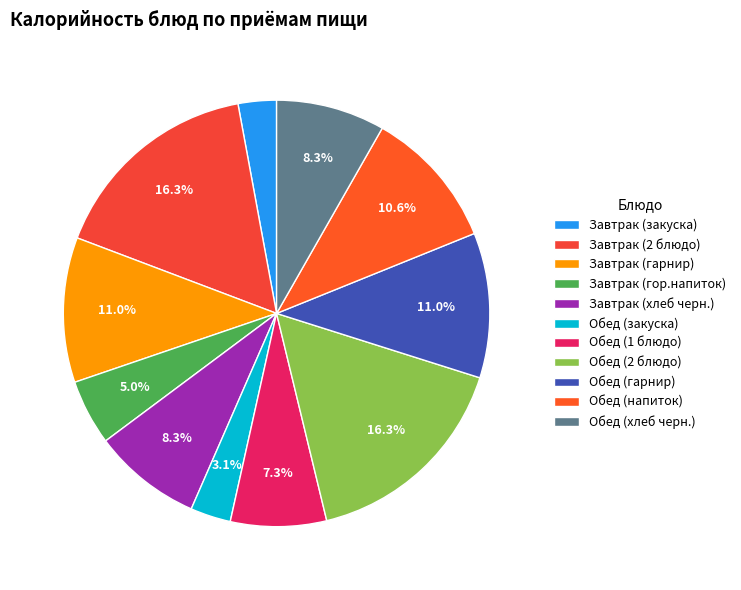

Rank the categories by value from highest to lowest.

Завтрак (2 блюдо), Обед (2 блюдо), Завтрак (гарнир), Обед (гарнир), Обед (напиток), Завтрак (хлеб черн.), Обед (хлеб черн.), Обед (1 блюдо), Завтрак (гор.напиток), Обед (закуска), Завтрак (закуска)